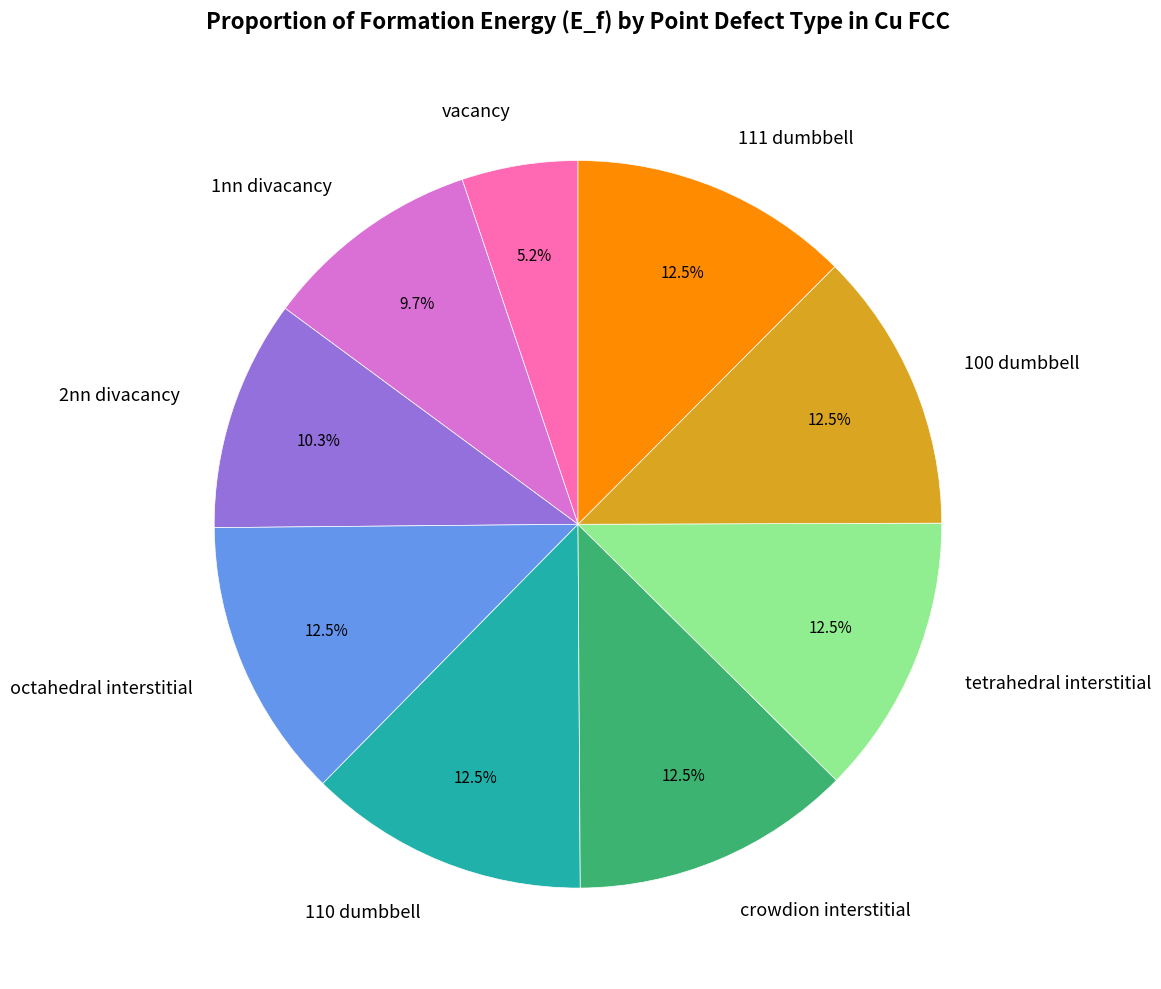

Which slice is the smallest?

vacancy